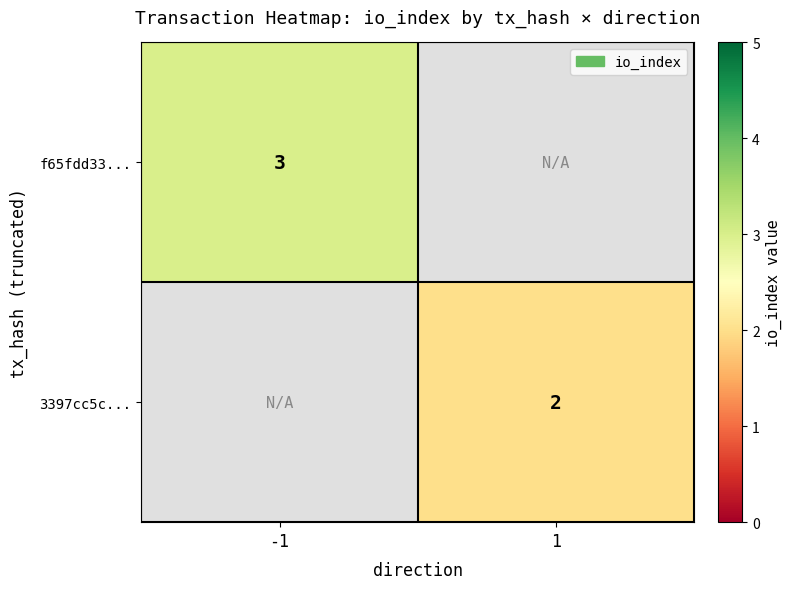

The value of f65fdd33... at -1 is 3. True or false?

True